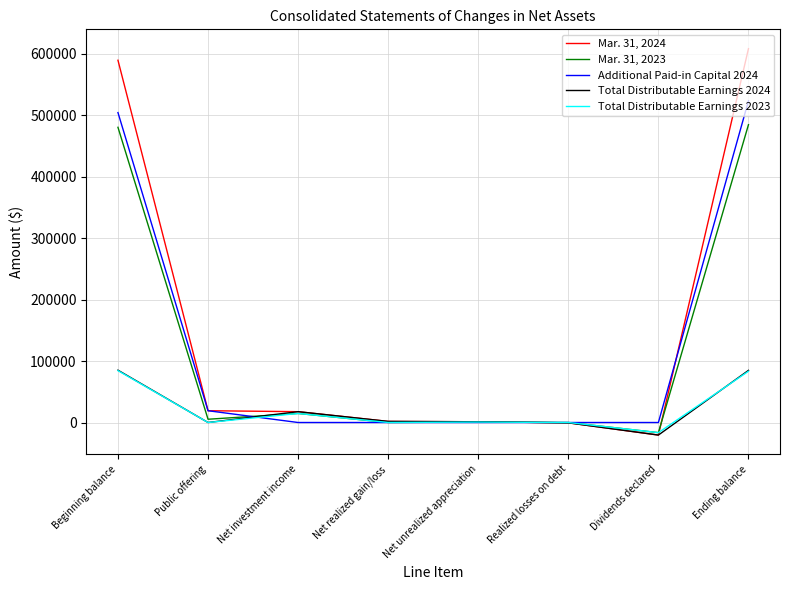

What is the spread (max minus min) of values at Net investment income?

17627